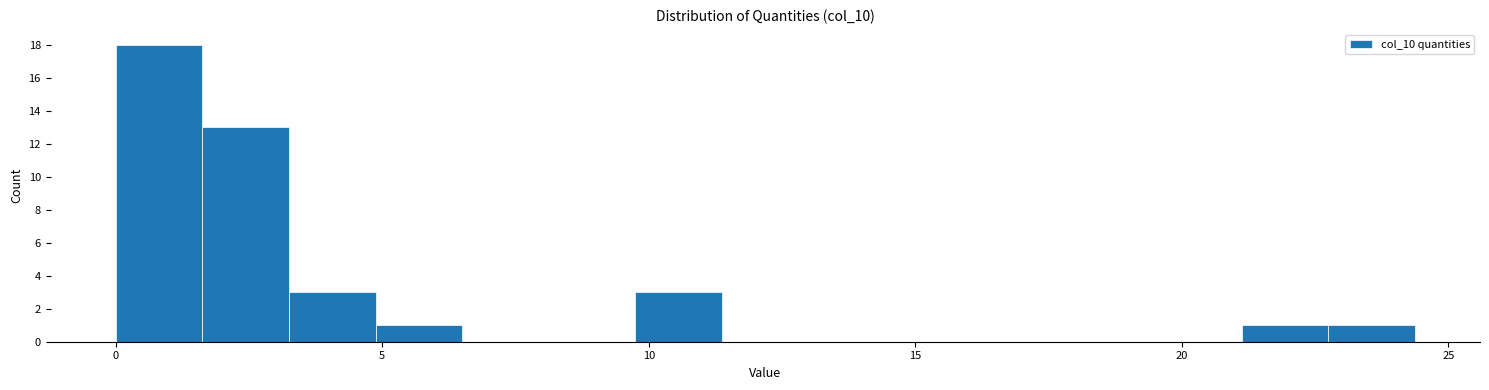

Read against the x-axis, roughly where is the centre of the tallest bar?

1.0